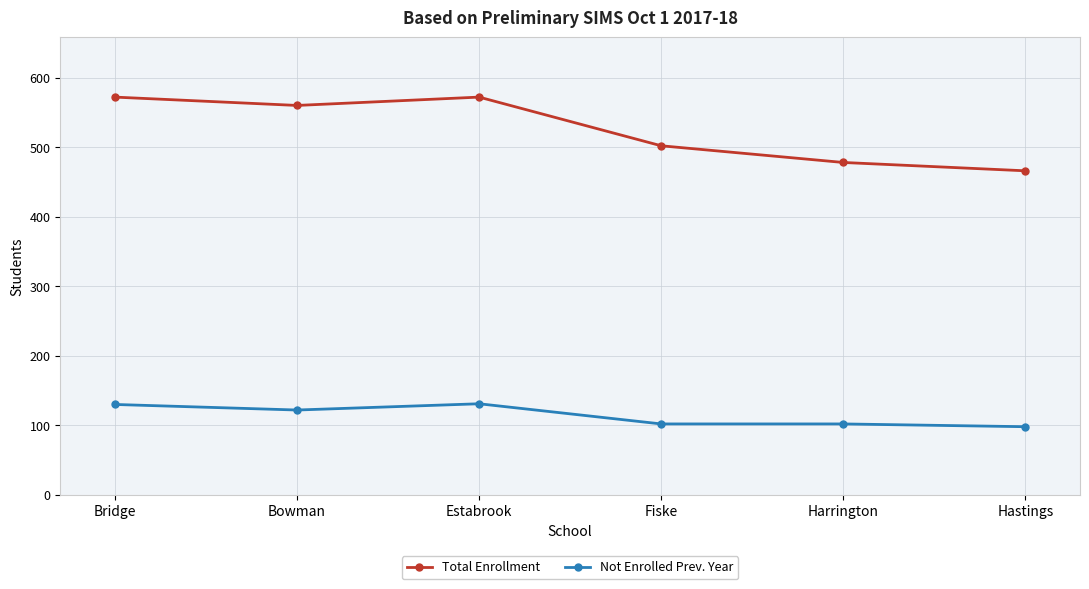

True or false: Not Enrolled Prev. Year and Total Enrollment intersect in this chart.

False